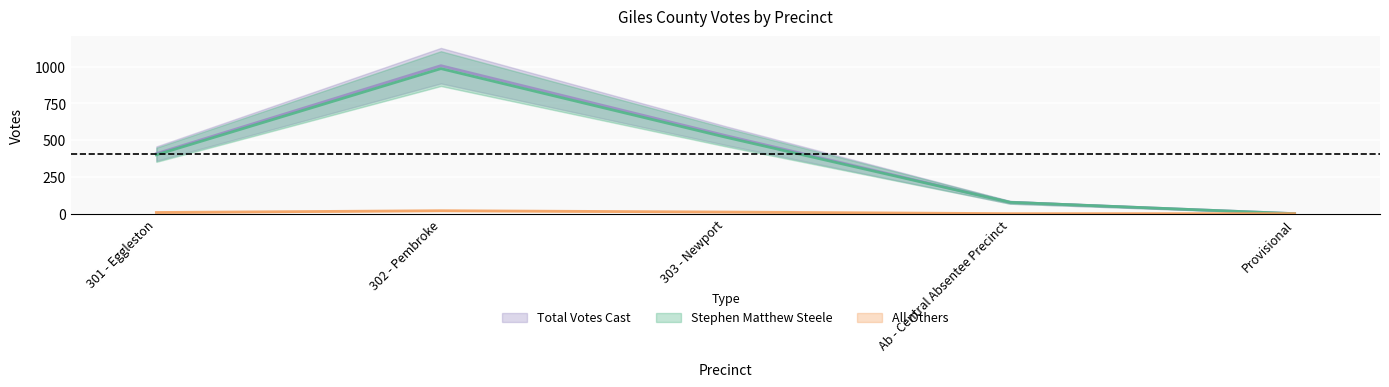

True or false: Stephen Matthew Steele and Total Votes Cast cross at least once.

False